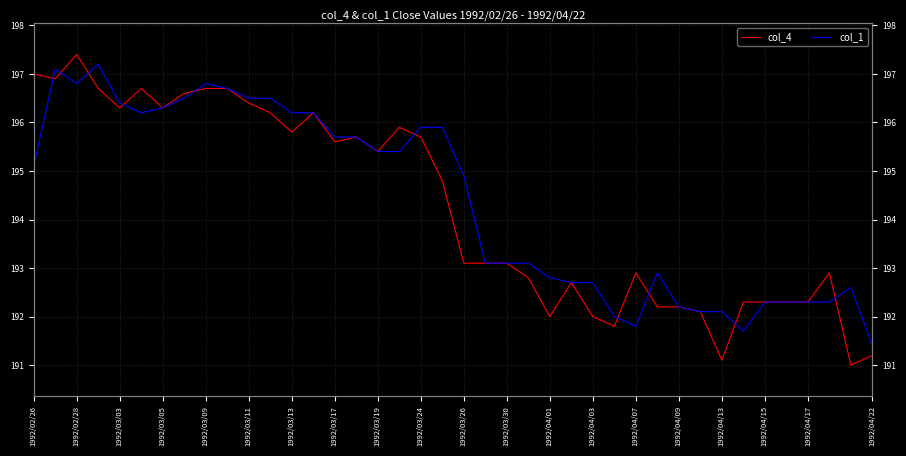

What is the sum of all col_4 values?

7770.4